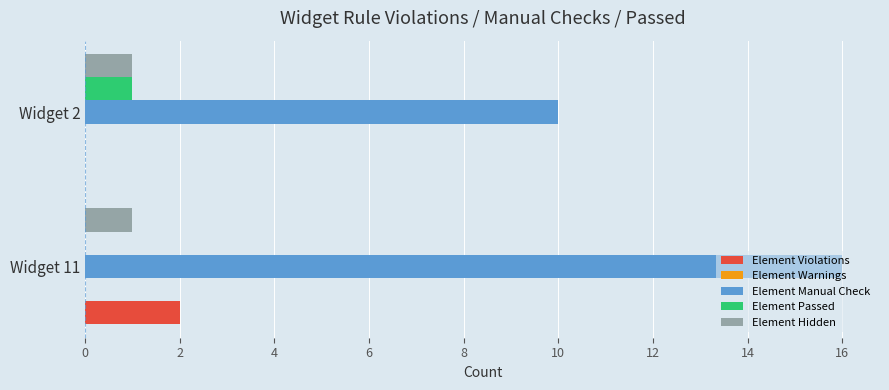

Which category has the highest value across all series?

Widget 11